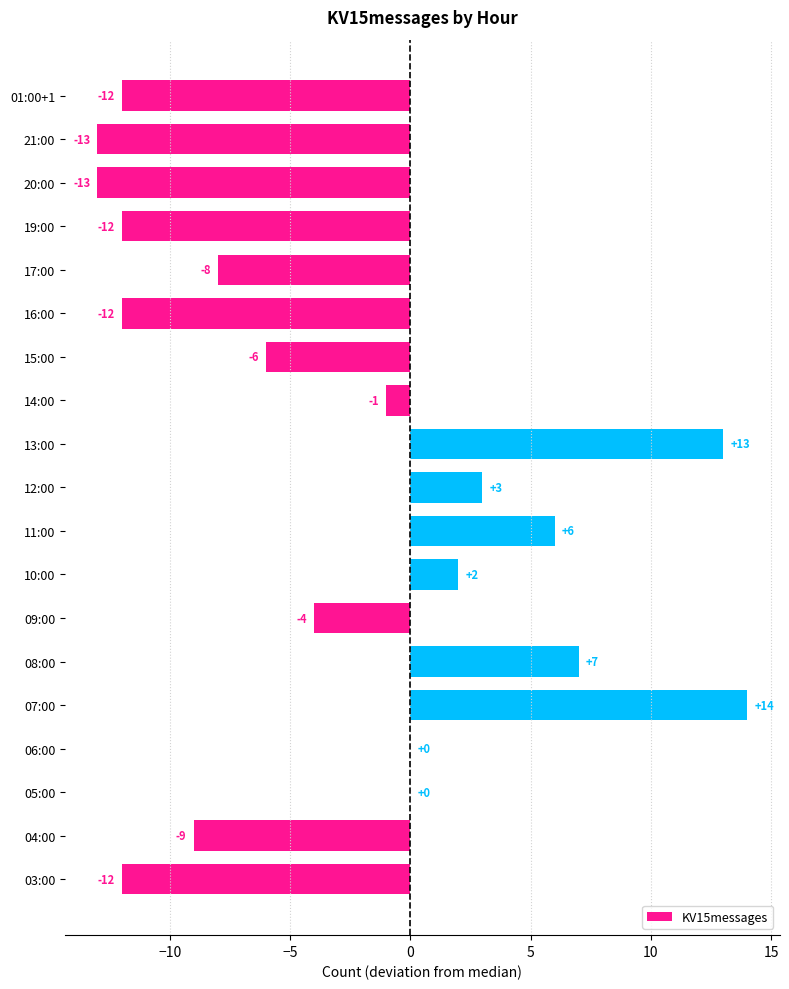

What is the sum of all values?

-57